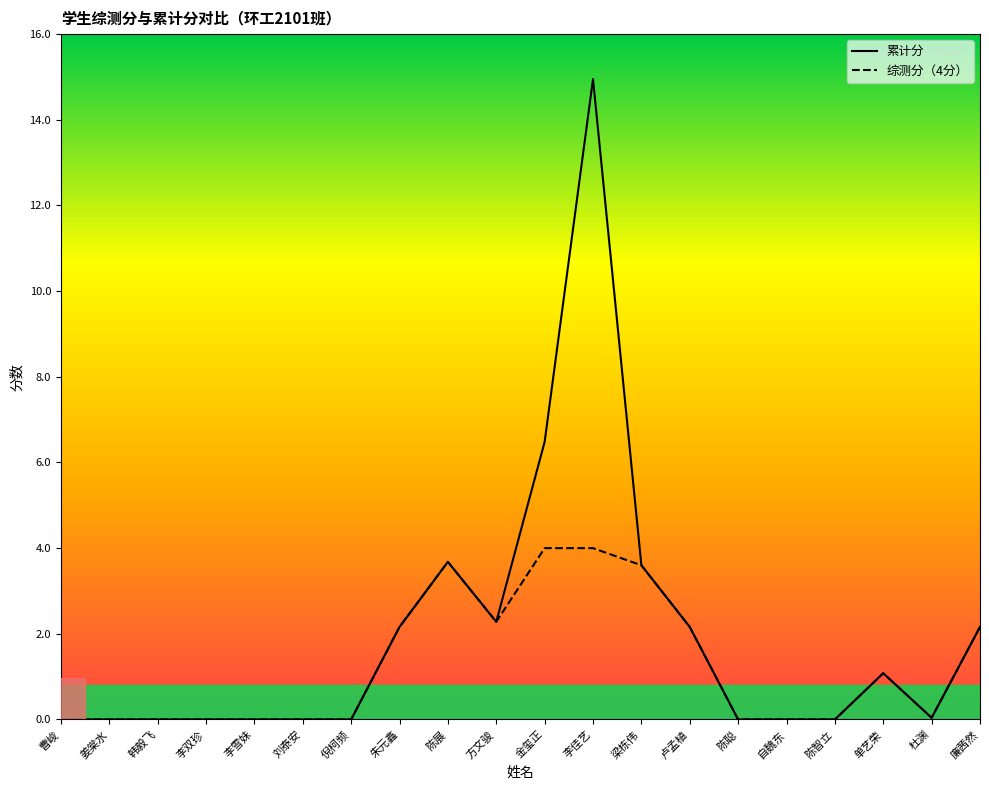

Which category has the highest value across all series?

李佳艺